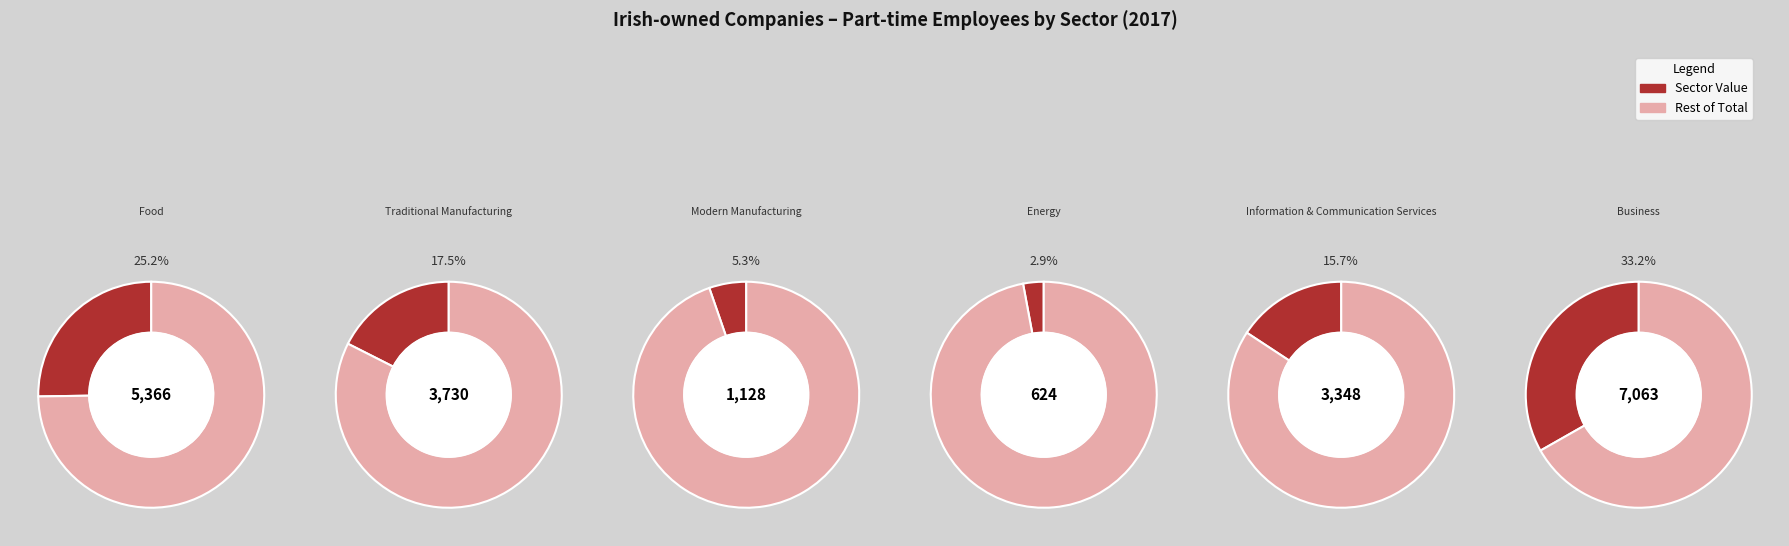

To the nearest percent, what portion does Food, Drink & Primary Production represent?

25%